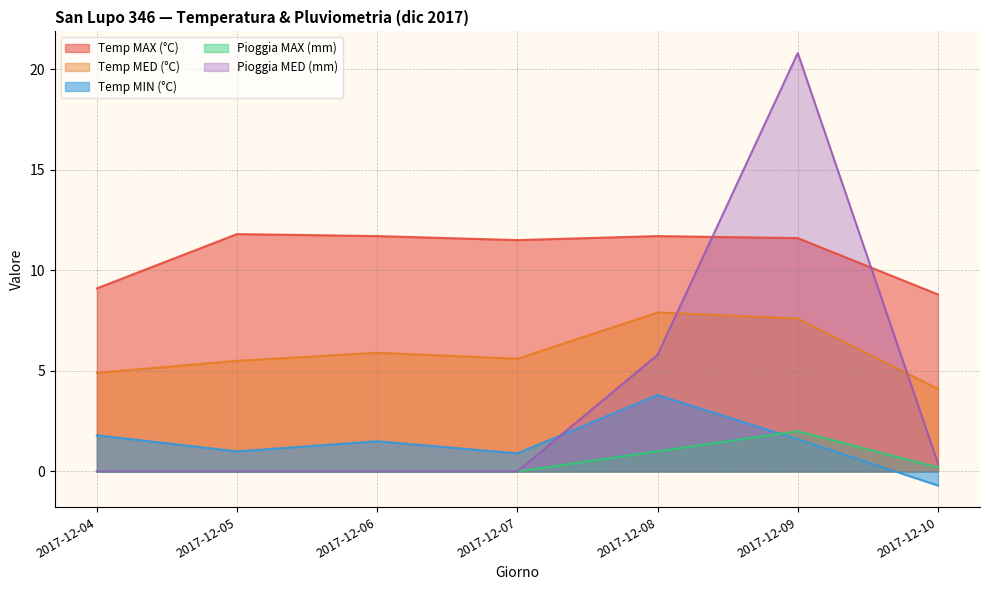

Reading left to right, transcribe all the data shown in this chart.

Temp MAX (°C): 2017-12-04=9.1	2017-12-05=11.8	2017-12-06=11.7	2017-12-07=11.5	2017-12-08=11.7	2017-12-09=11.6	2017-12-10=8.8
Temp MED (°C): 2017-12-04=4.9	2017-12-05=5.5	2017-12-06=5.9	2017-12-07=5.6	2017-12-08=7.9	2017-12-09=7.6	2017-12-10=4.1
Temp MIN (°C): 2017-12-04=1.8	2017-12-05=1.0	2017-12-06=1.5	2017-12-07=0.9	2017-12-08=3.8	2017-12-09=1.6	2017-12-10=-0.7
Pioggia MAX (mm): 2017-12-04=0.0	2017-12-05=0.0	2017-12-06=0.0	2017-12-07=0.0	2017-12-08=1.0	2017-12-09=2.0	2017-12-10=0.2
Pioggia MED (mm): 2017-12-04=0.0	2017-12-05=0.0	2017-12-06=0.0	2017-12-07=0.0	2017-12-08=5.8	2017-12-09=20.8	2017-12-10=0.4